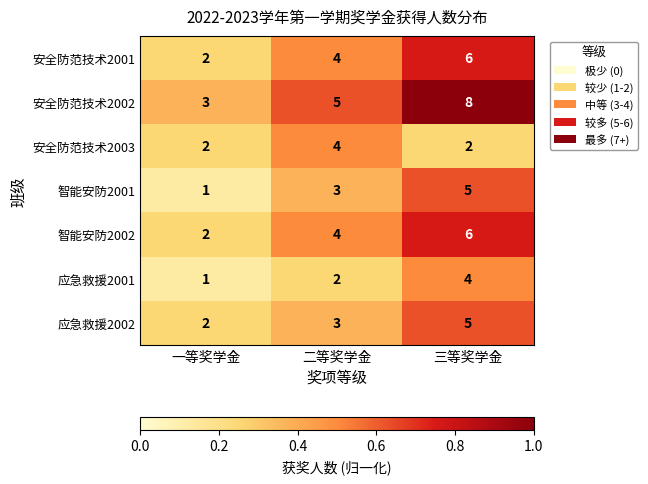

Which series has the widest spread of values?

安全防范技术2002